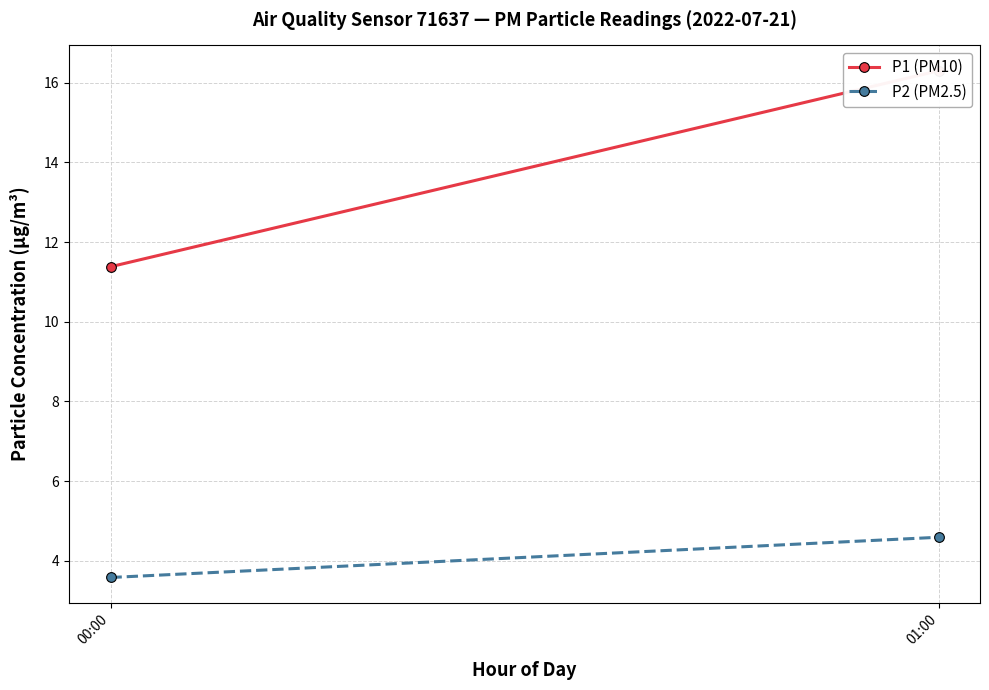

What is the total value across all series at 01:00?

20.9